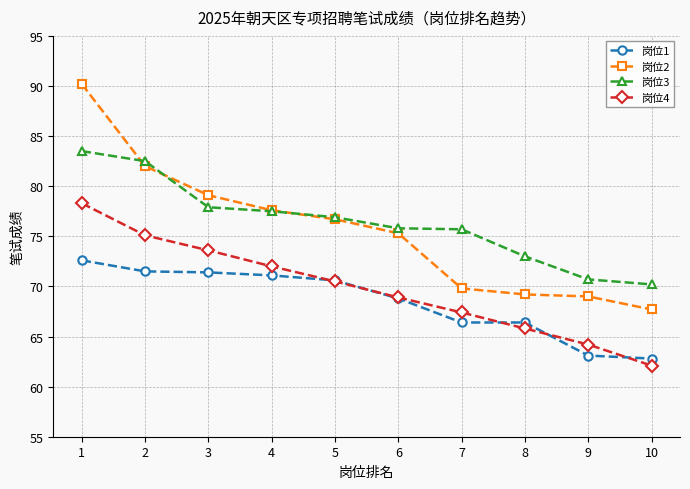

Which series has the widest spread of values?

岗位2